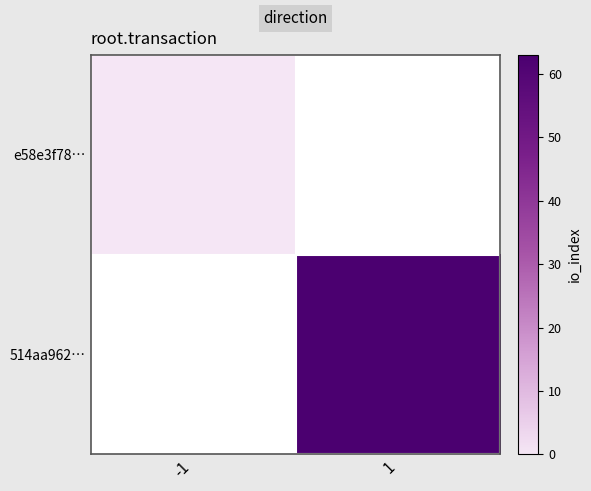

Which category has the highest value in the e58e3f78… series?

-1